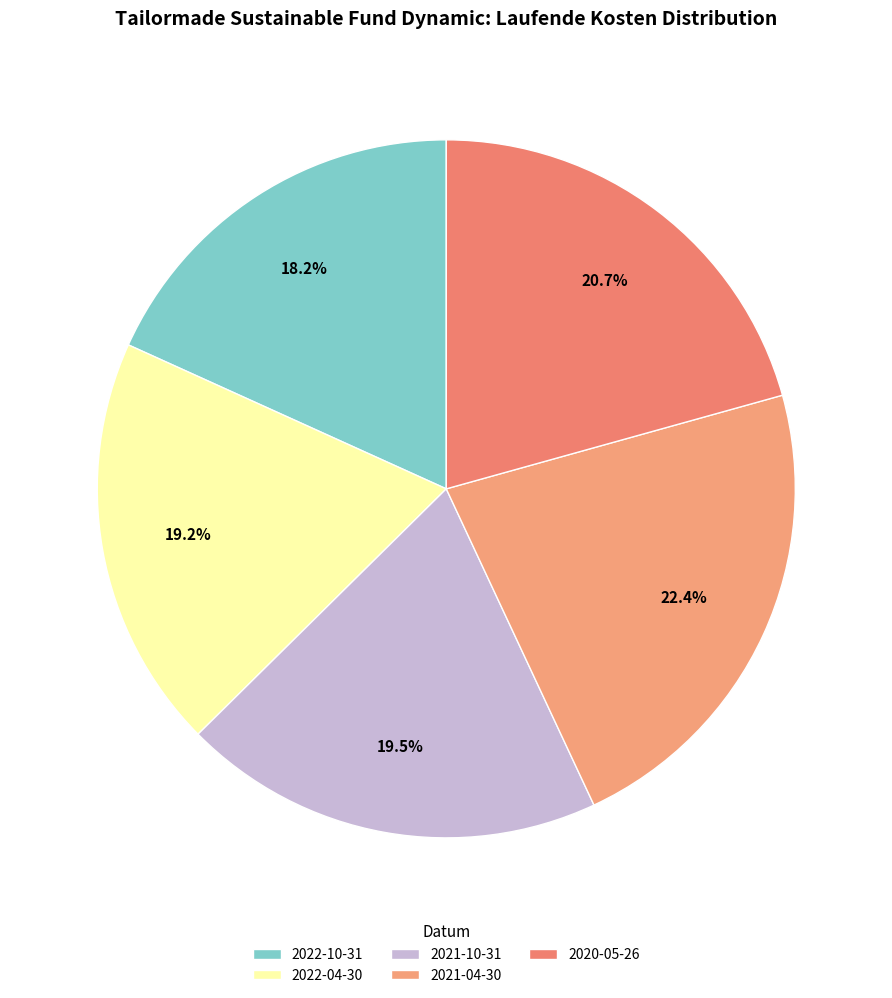

Rank the categories by value from lowest to highest.

2022-10-31, 2022-04-30, 2021-10-31, 2020-05-26, 2021-04-30